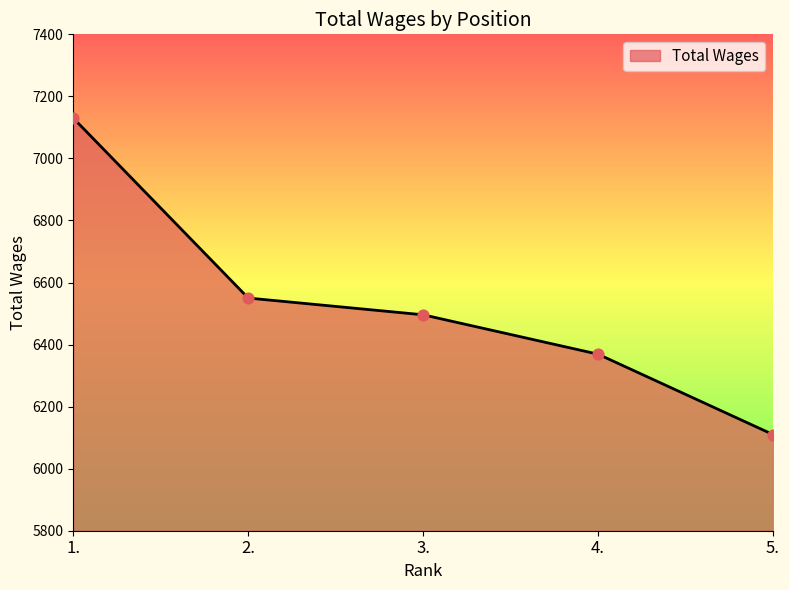

Between 2. and 5., which is larger?

2.